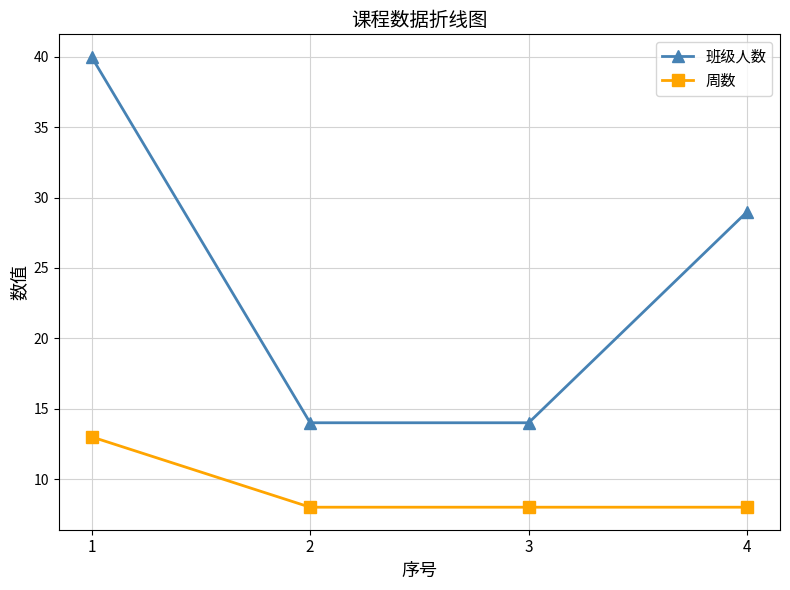

Reading left to right, extract all data points from this chart.

班级人数: 1=40	2=14	3=14	4=29
周数: 1=13	2=8	3=8	4=8